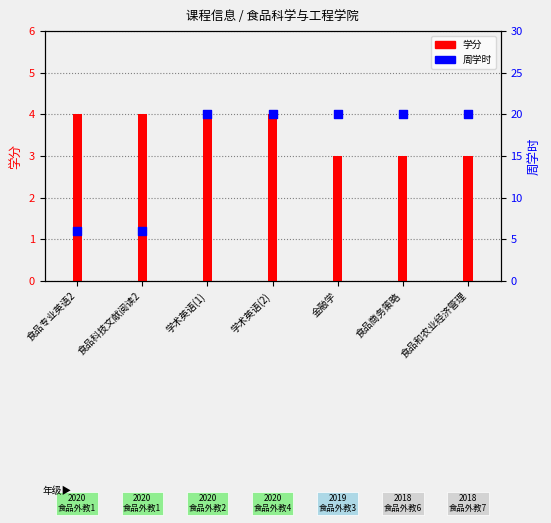

At which category is the sum across all series the highest?

学术英语(1)